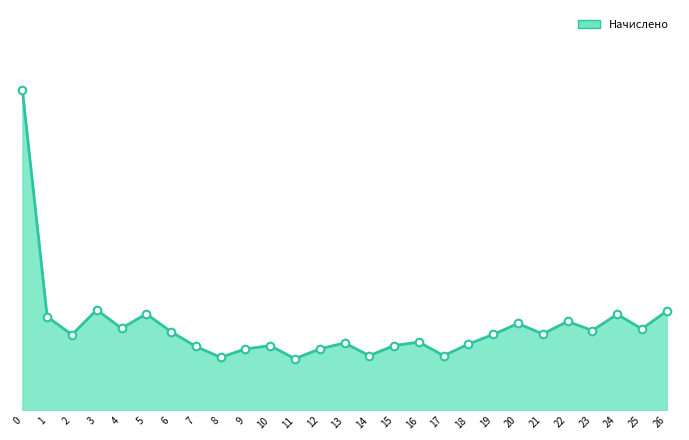

Is this an area chart (filled region under the line)?

Yes